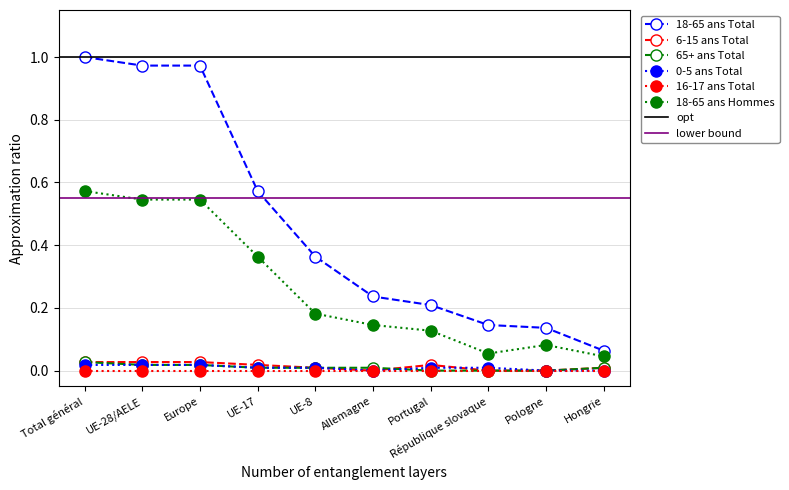

Rank the categories by 65+ ans Total value from lowest to highest.

Portugal, République slovaque, Pologne, UE-17, UE-8, Allemagne, Hongrie, UE-28/AELE, Europe, Total général